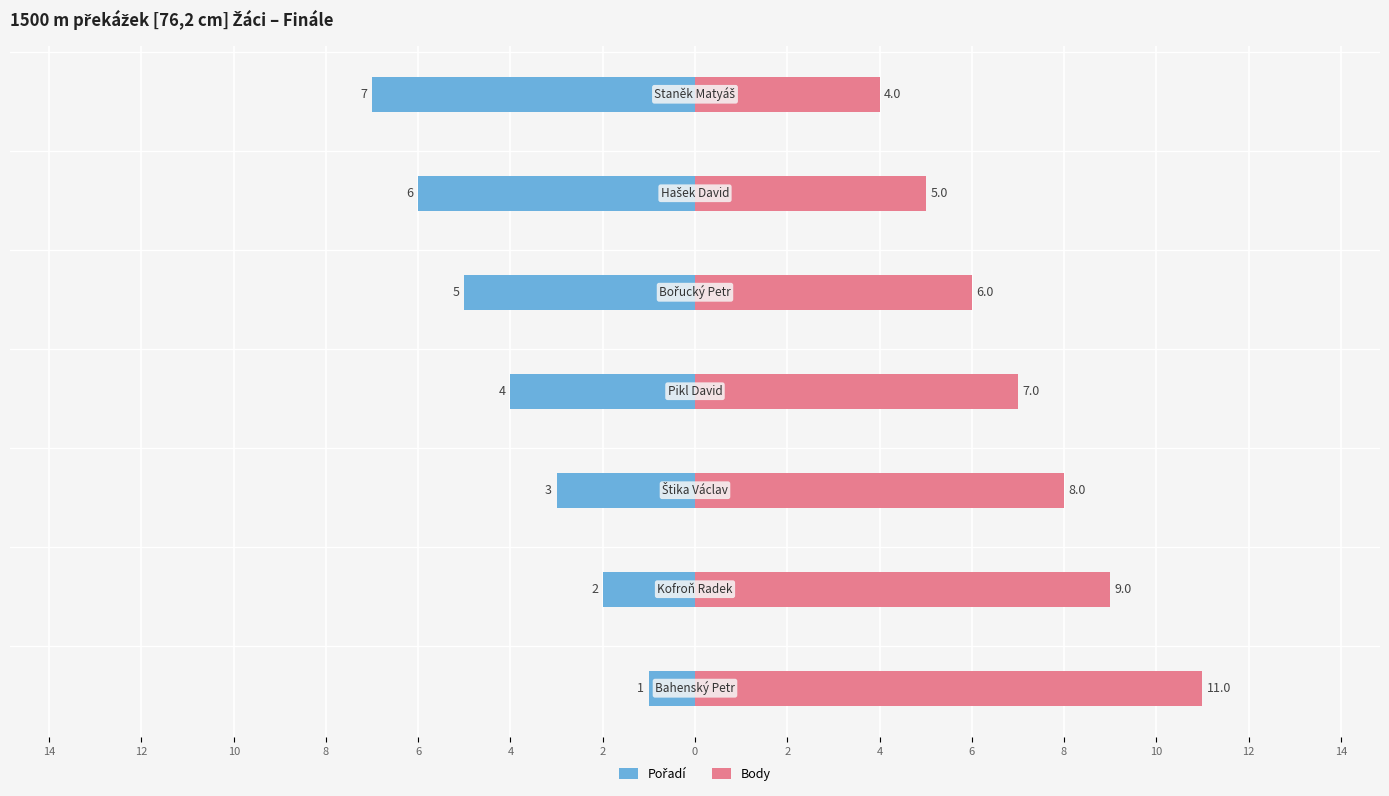

Is it true that Body equals 2 at 4?

False